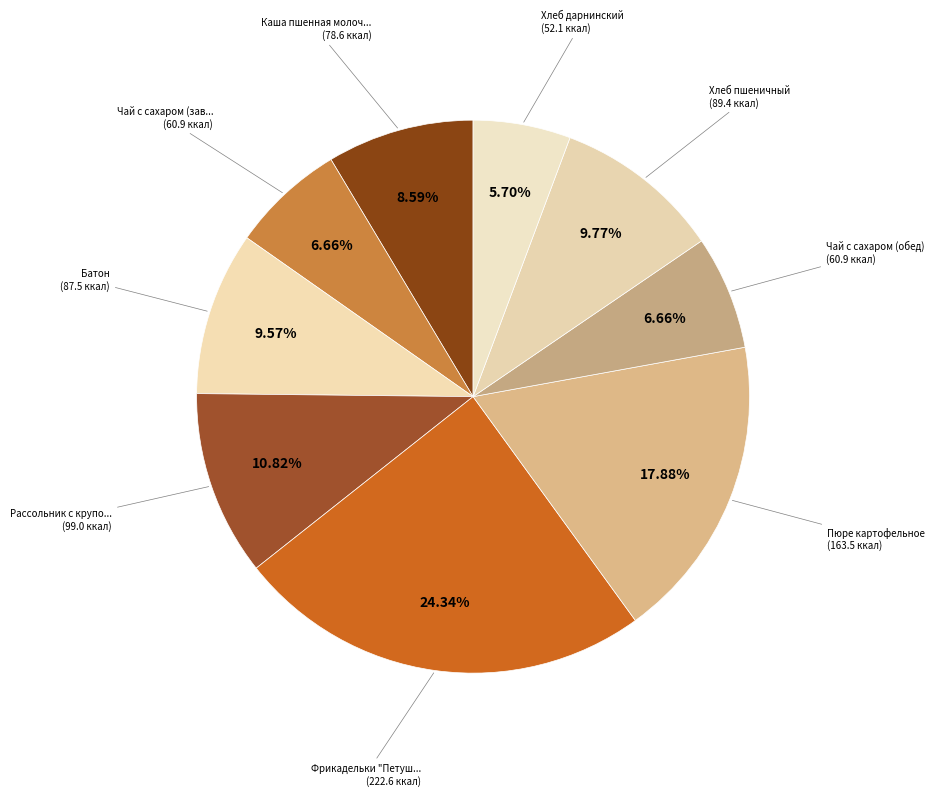

Rank the categories by value from highest to lowest.

Фрикадельки "Петушок", Пюре картофельное, Рассольник с крупой и сметаной, Хлеб пшеничный, Батон, Каша пшенная молочная жидкая, Чай с сахаром (завтрак), Чай с сахаром (обед), Хлеб дарнинский